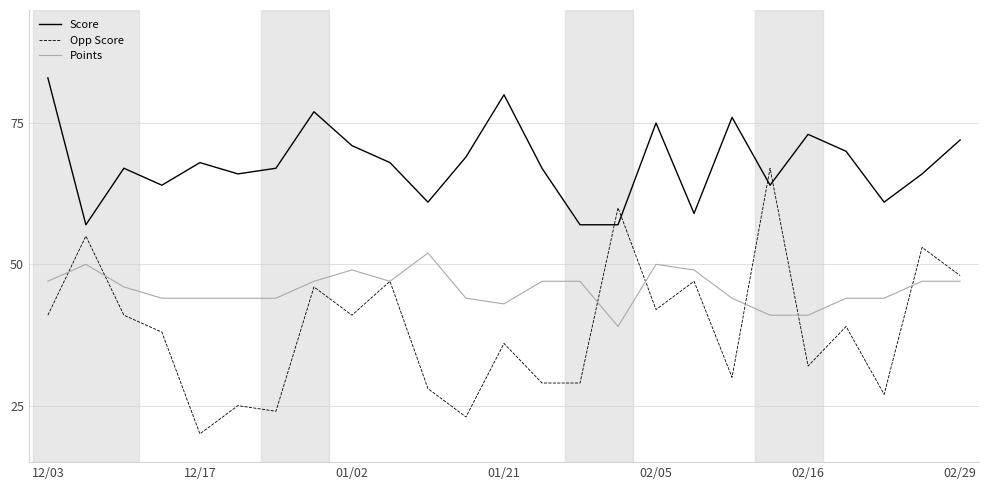

Which series has the largest range (max minus min)?

Opp Score